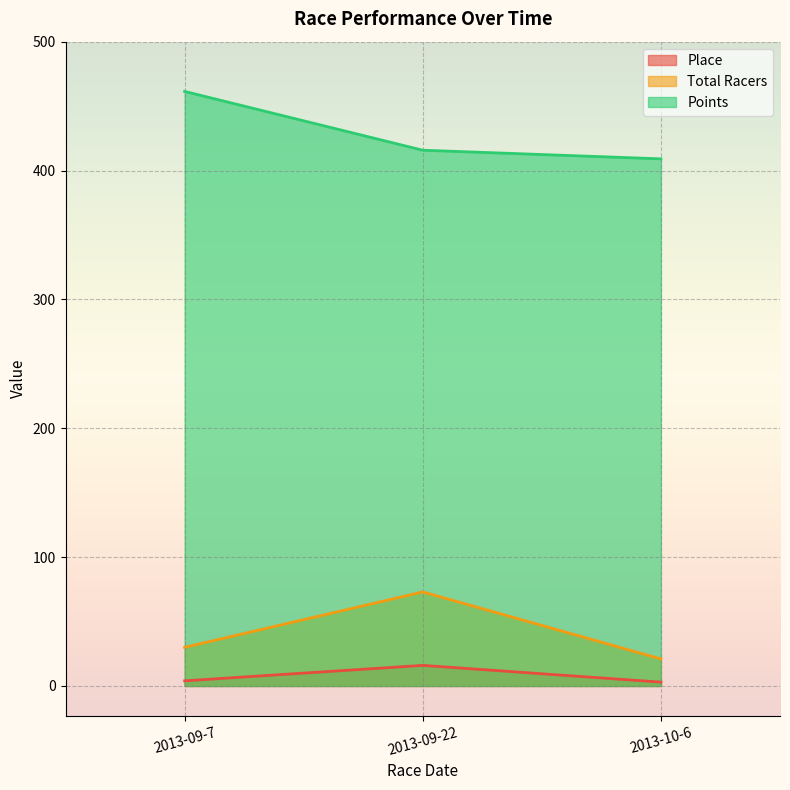

What is the spread (max minus min) of values at 2013-09-22?

399.8